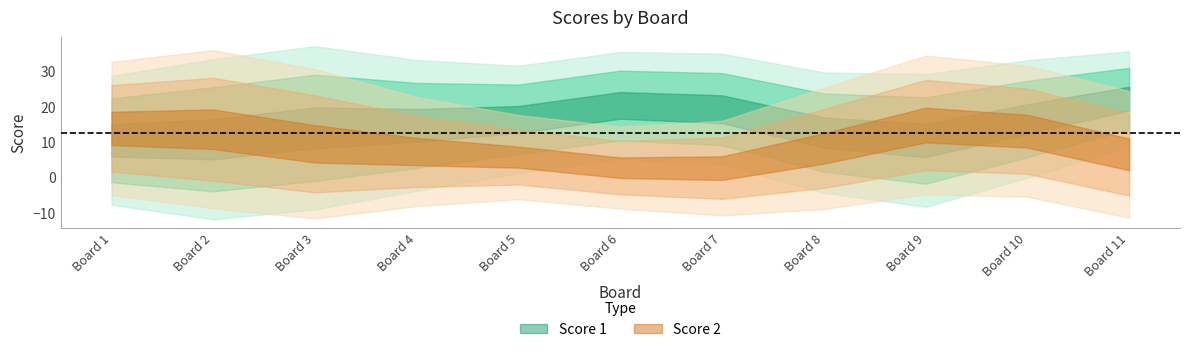

At which category is the sum across all series the highest?

10